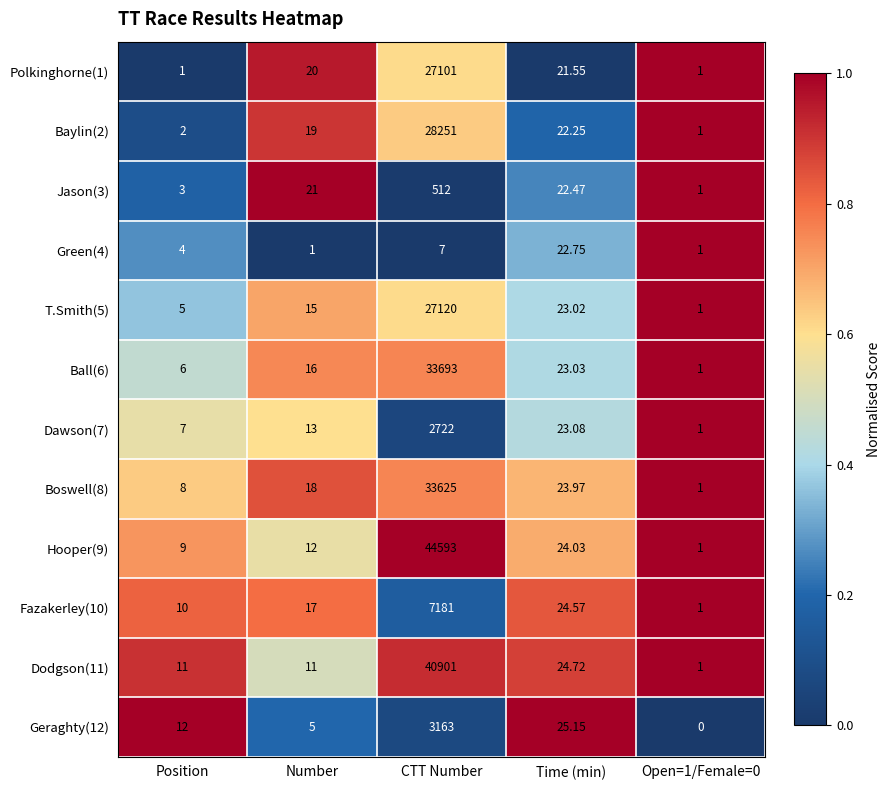

At which category is the sum across all series the highest?

CTT Number